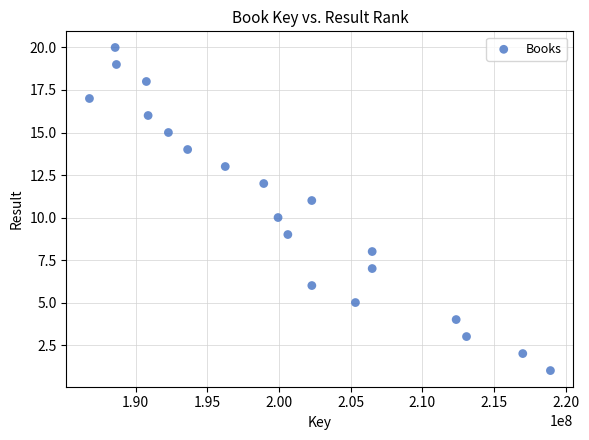

What is the range of X values (max minus min)?

32151095